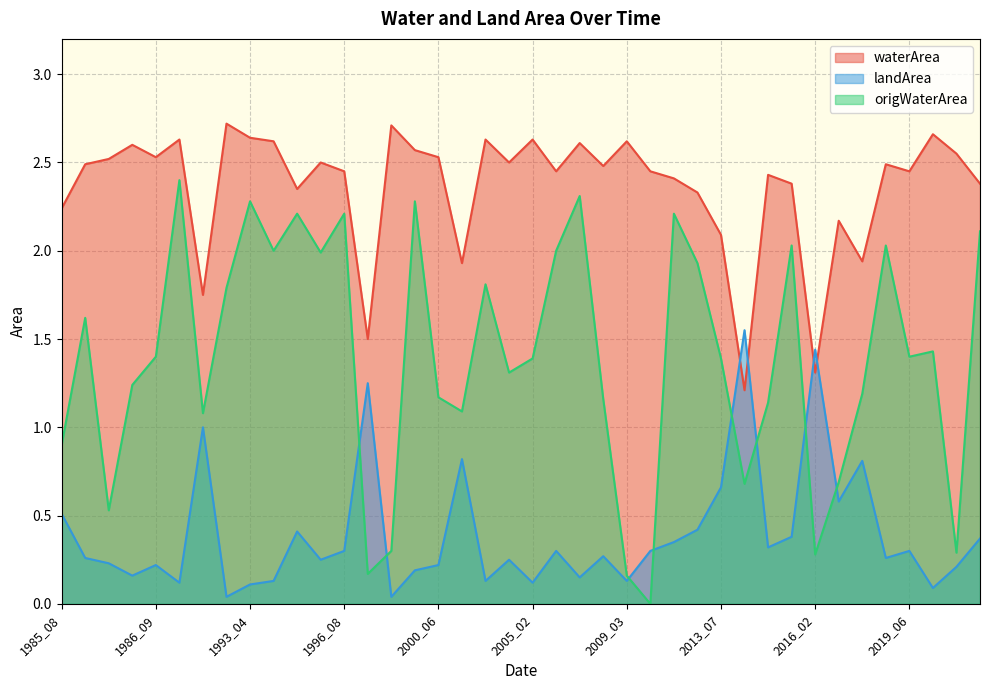

Between 1996_06 and 1993_04, which is larger?

1993_04